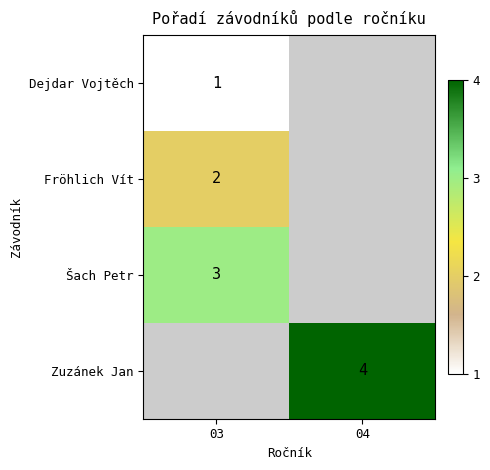

At which category does the chart reach its peak across all series?

04